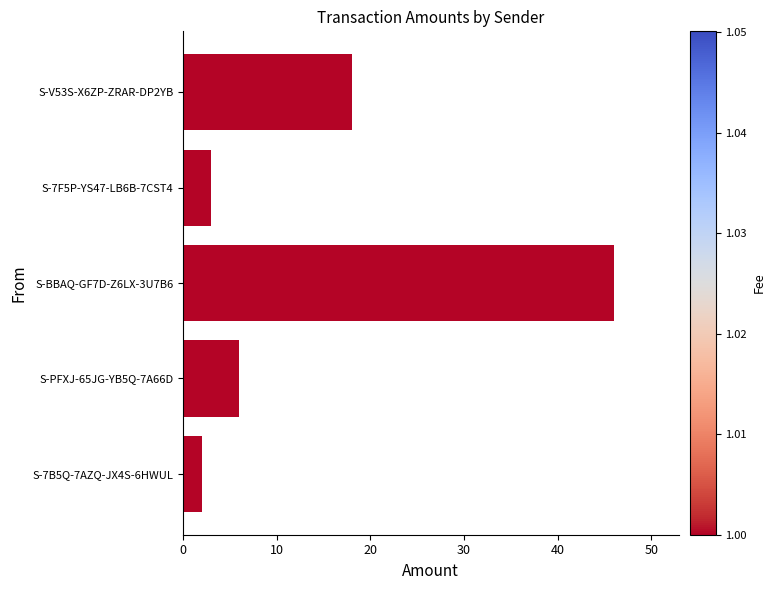

How many categories are shown in the chart?

5